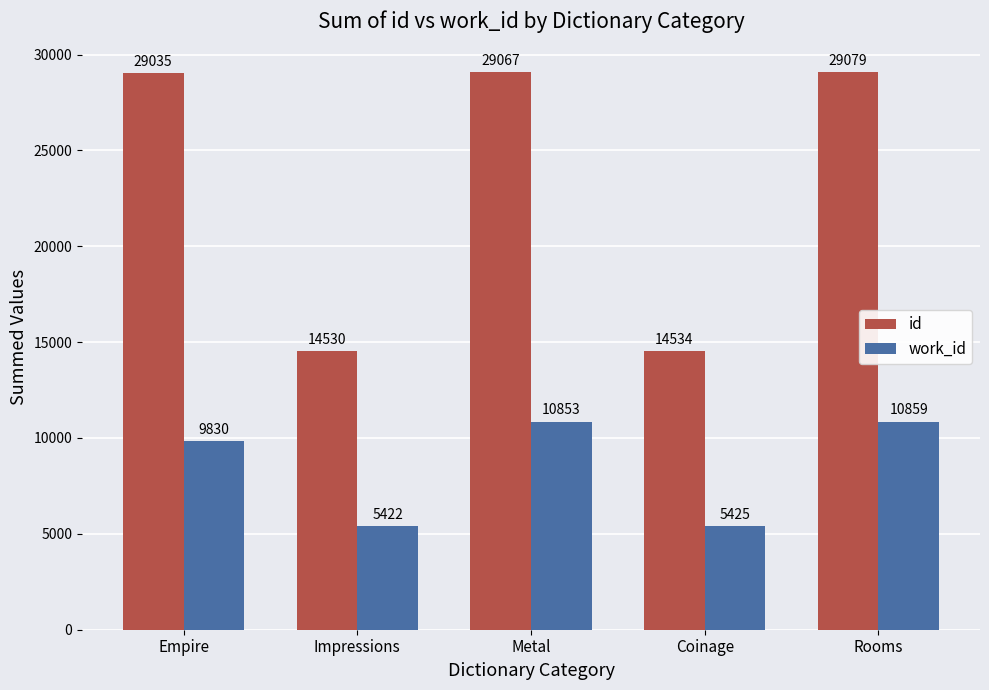

What are all the series names shown in the legend?

id, work_id